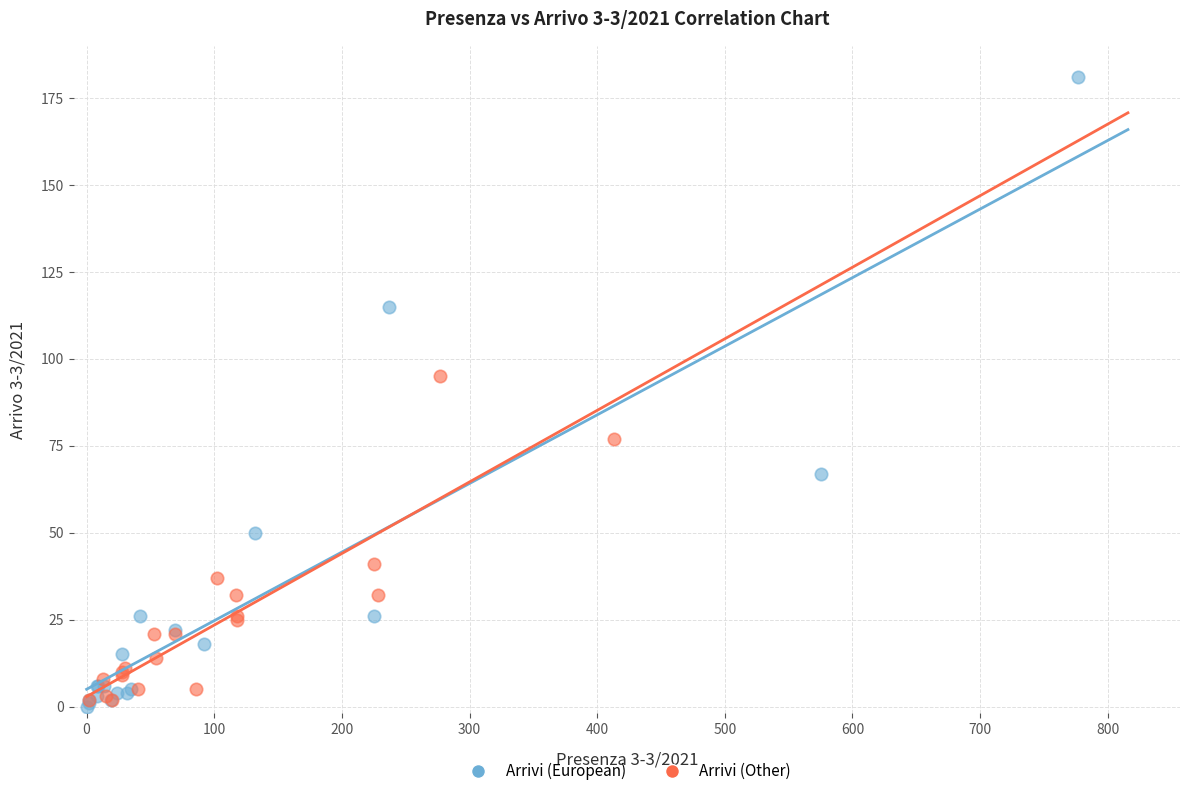

Which series has the largest Y range (max minus min)?

Arrivi (European)